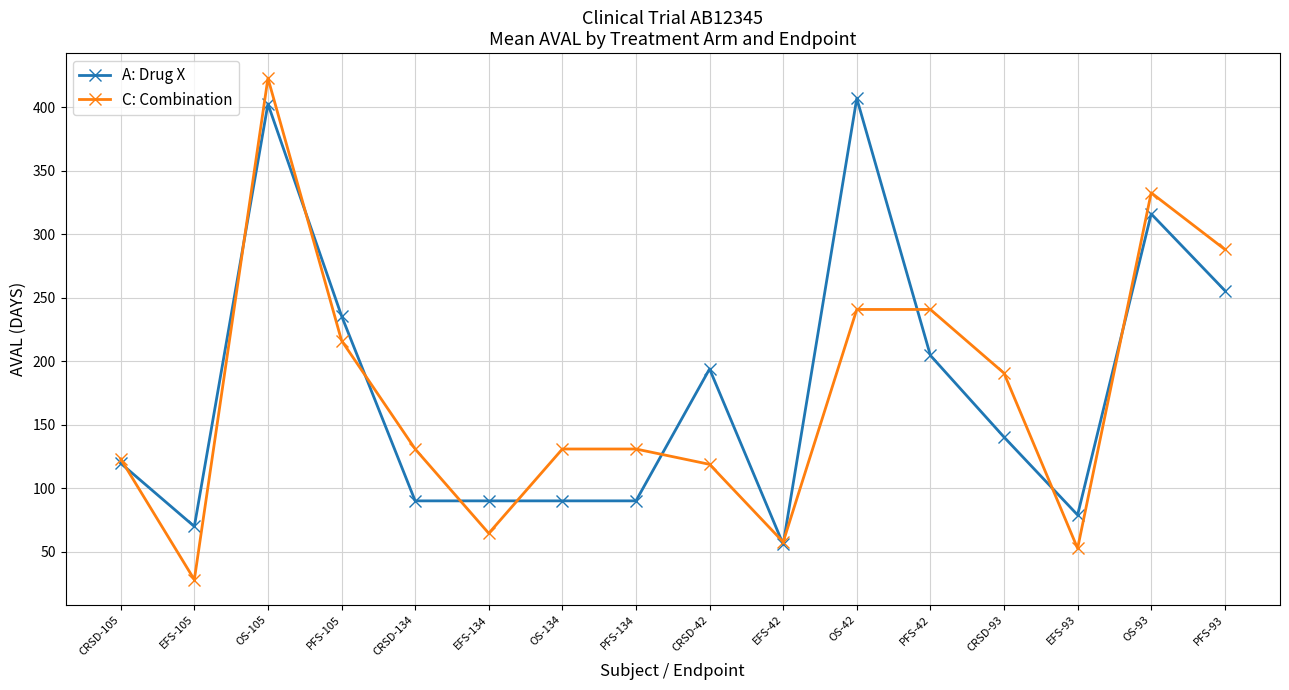

The value of C: Combination at CRSD-42 is 176.4. True or false?

False